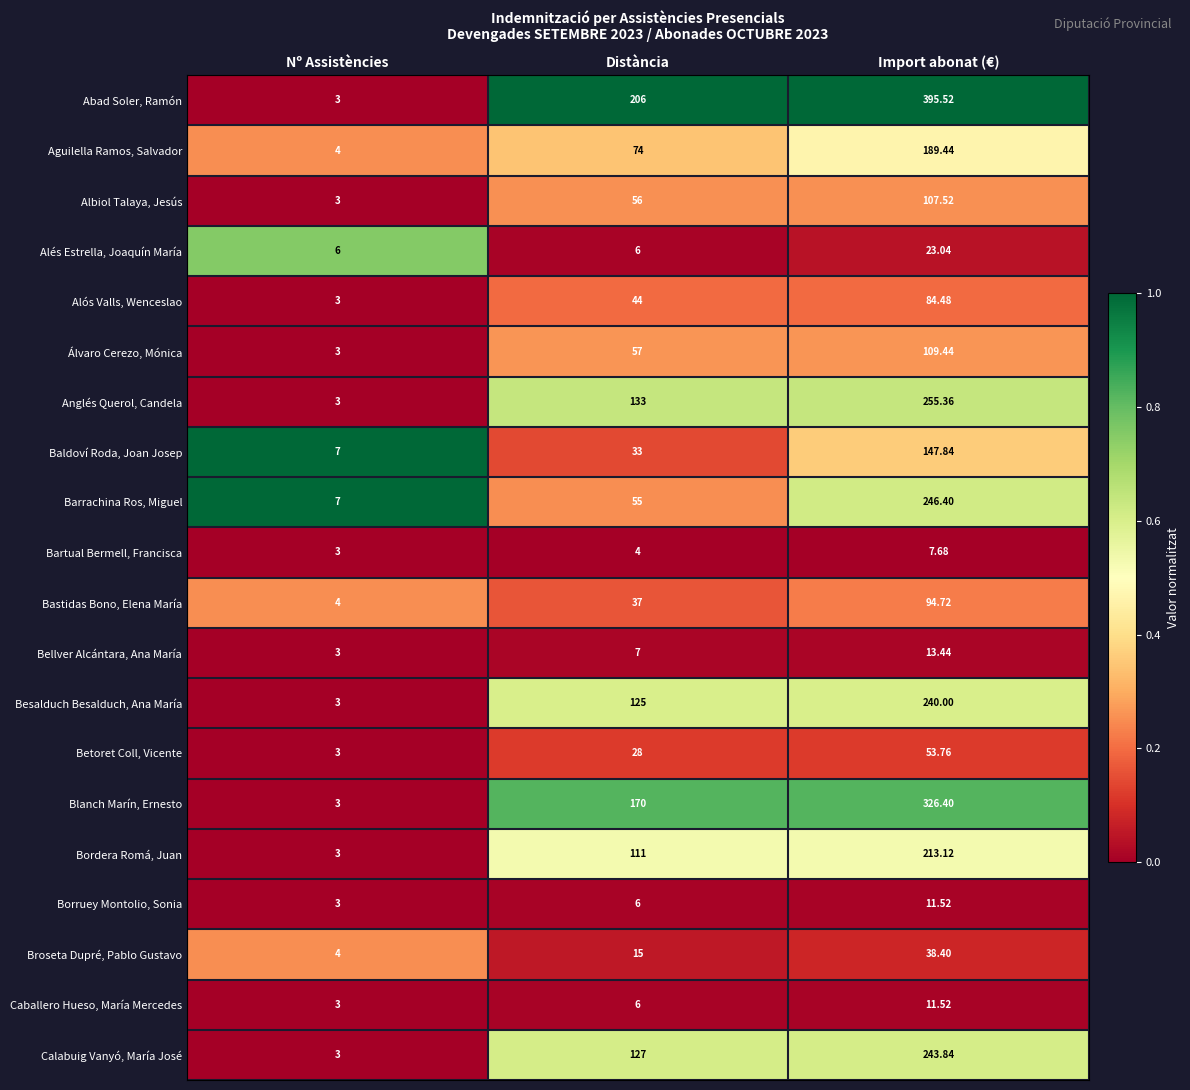

Which label corresponds to the smallest value in the chart?

Nº Assistències